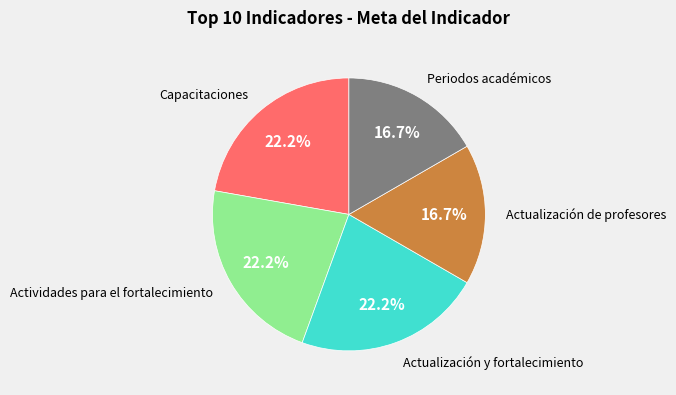

To the nearest percent, what is the average slice percentage?

20%